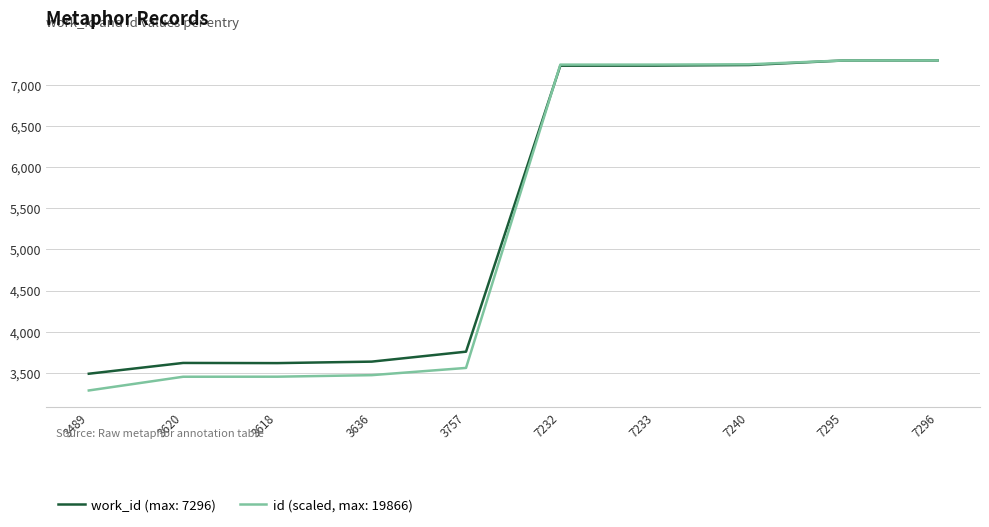

Rank the series by their average value, from highest to lowest.

work_id (max: 7296), id (scaled, max: 19866)